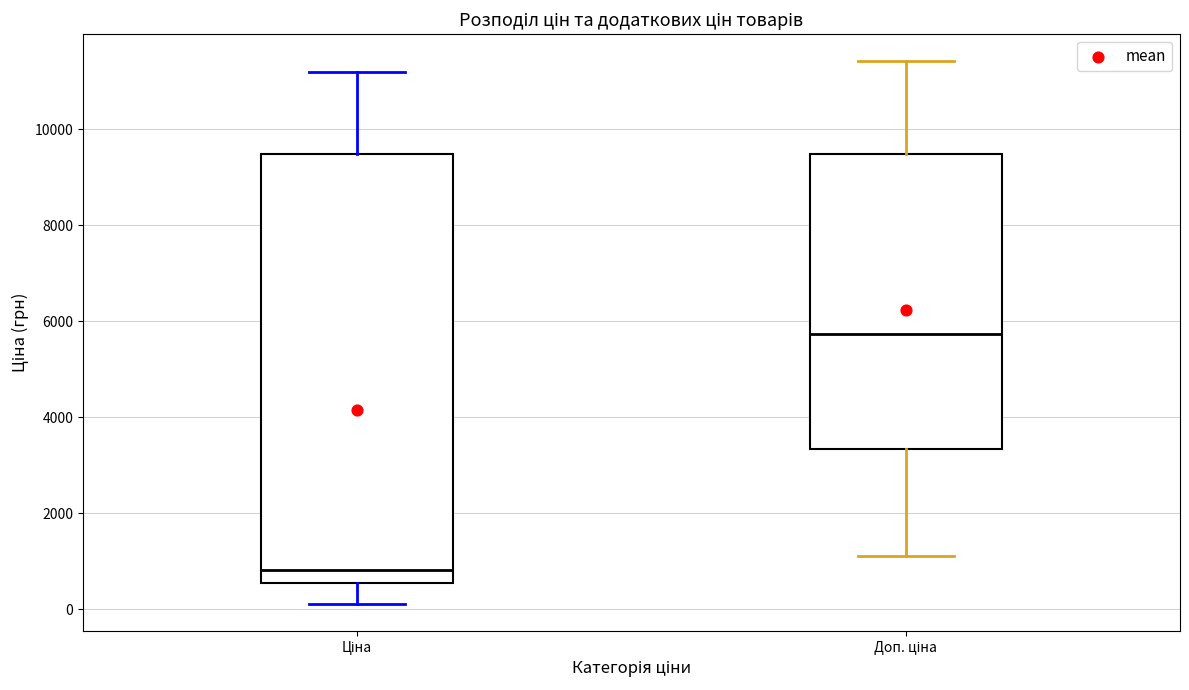

Comparing the boxes themselves (not the whiskers), which one is the tallest?

Ціна